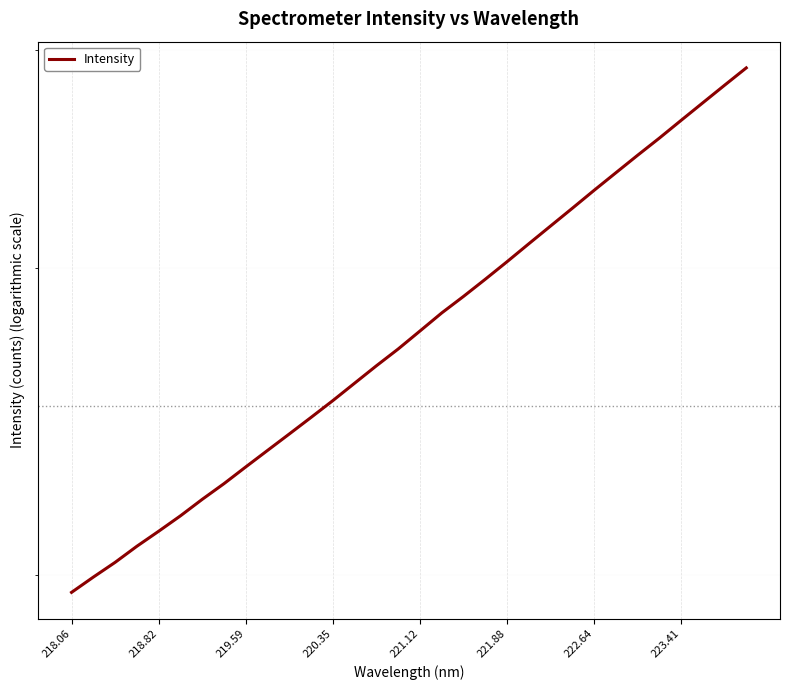

What is the sum of all values?

89607.9